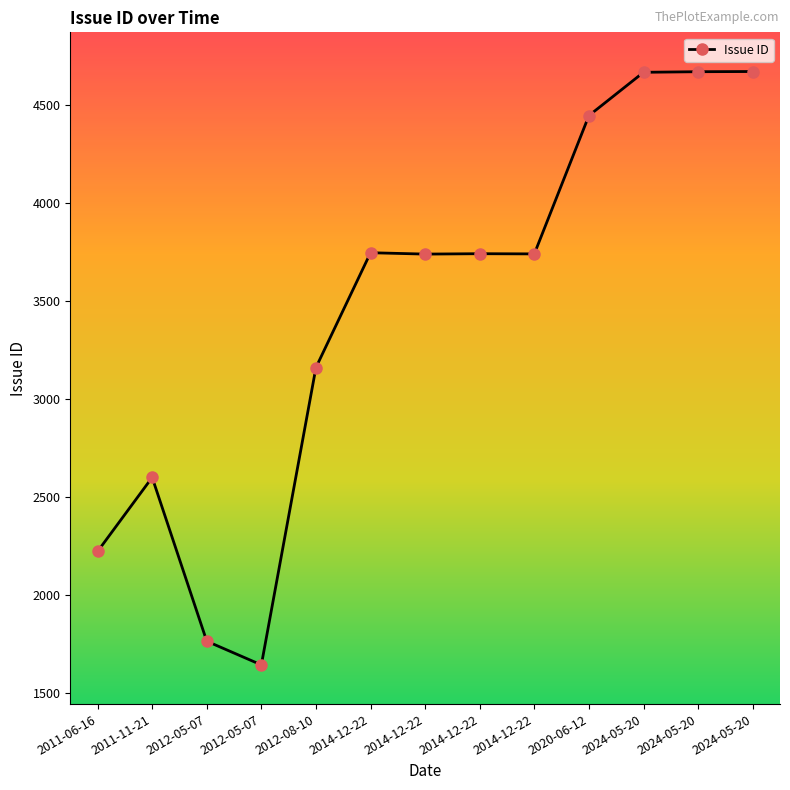

How many data points are less than 3741?

6